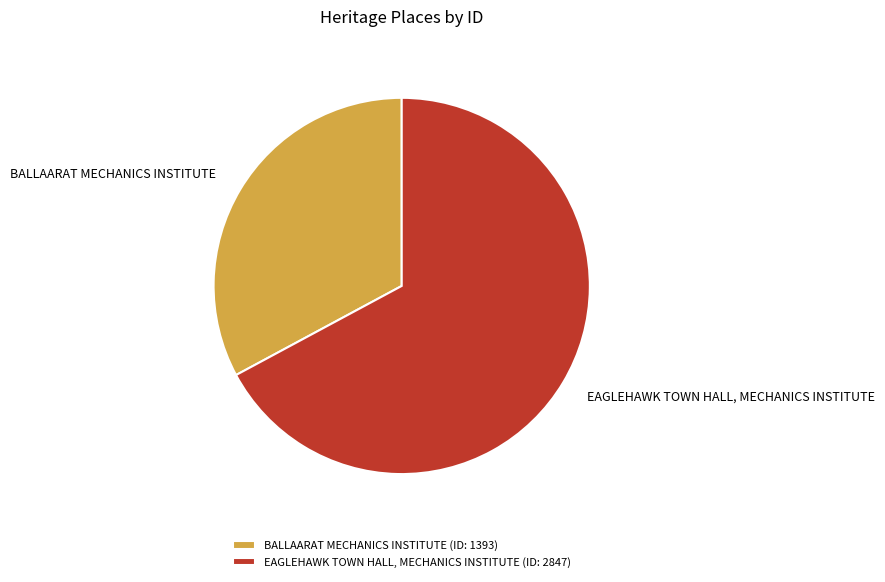

Is EAGLEHAWK TOWN HALL, MECHANICS INSTITUTE the majority of the pie?

Yes